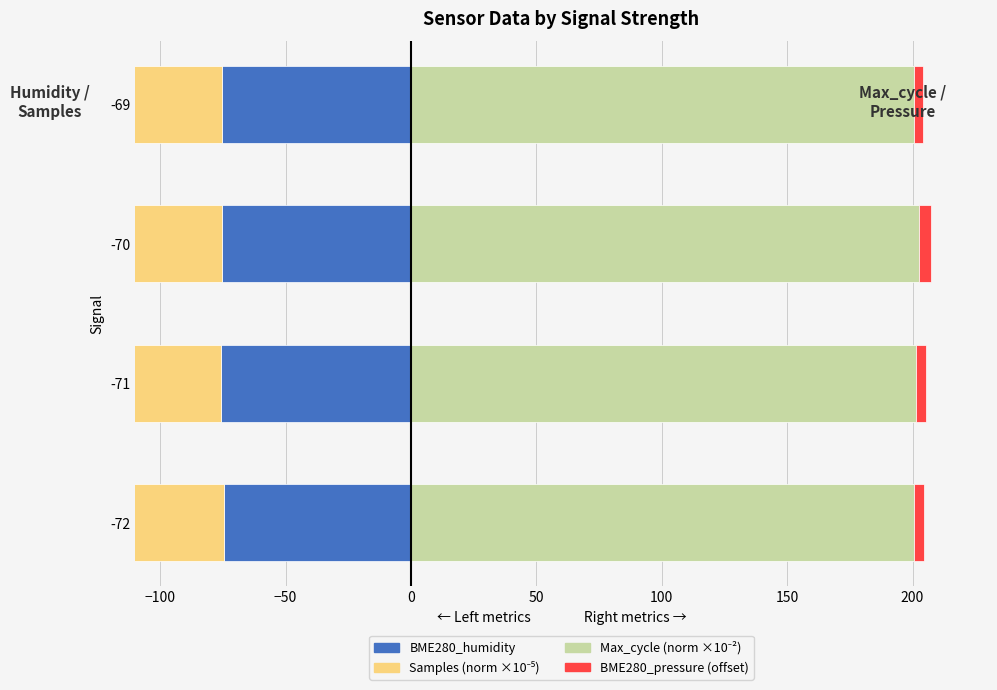

What are all the series names shown in the legend?

BME280_humidity, Samples (norm), Max_cycle (norm), BME280_pressure (offset)